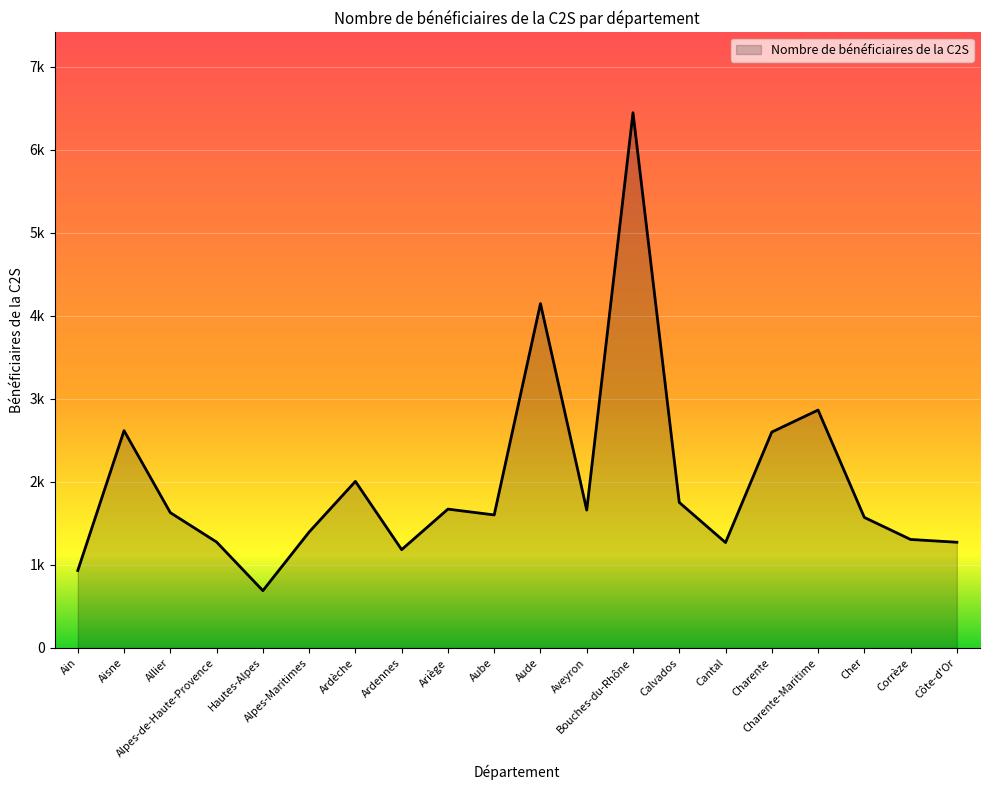

Which category has the highest value across all series?

Bouches-du-Rhône